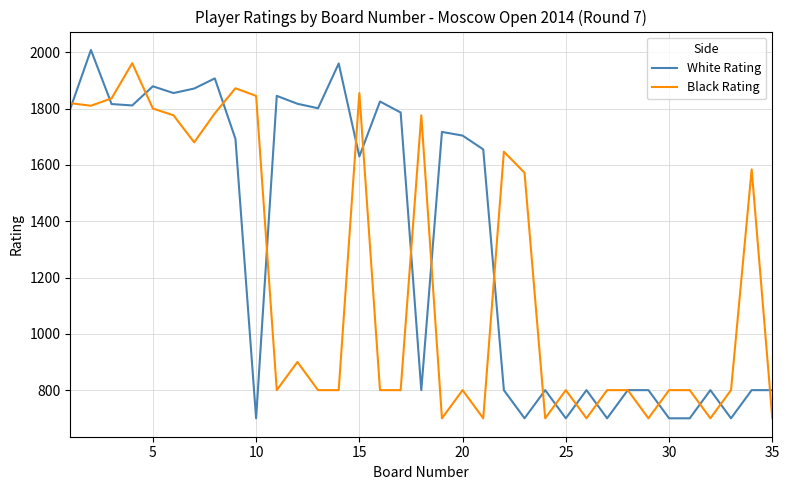

What is the minimum value shown in the chart?

700